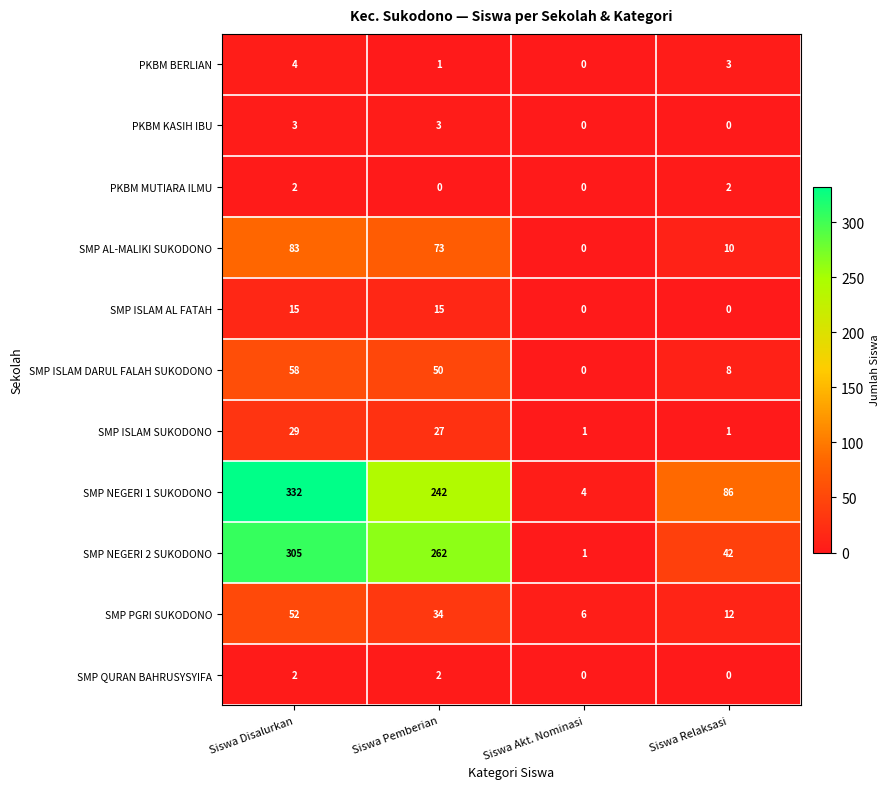

What is the approximate value of PKBM KASIH IBU at Siswa Disalurkan?

3